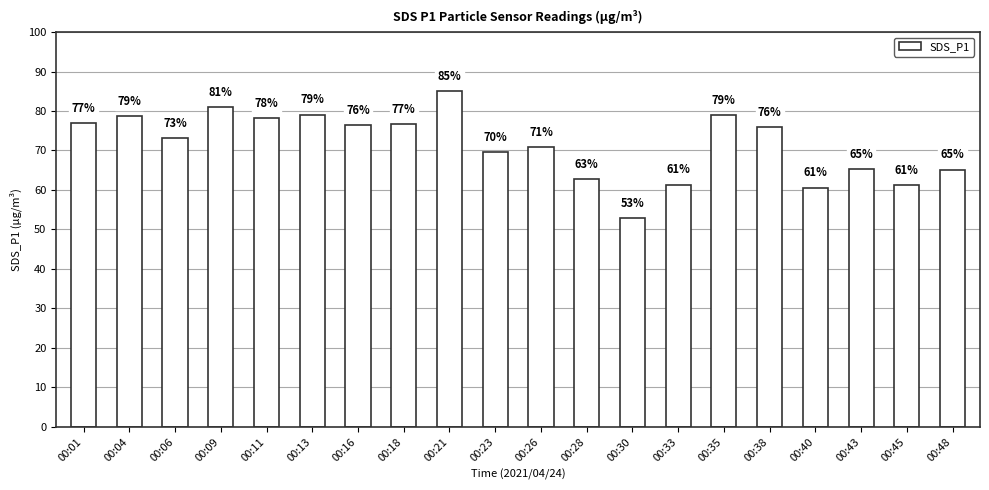

What is the value of the 6th bar from the left?

79.1